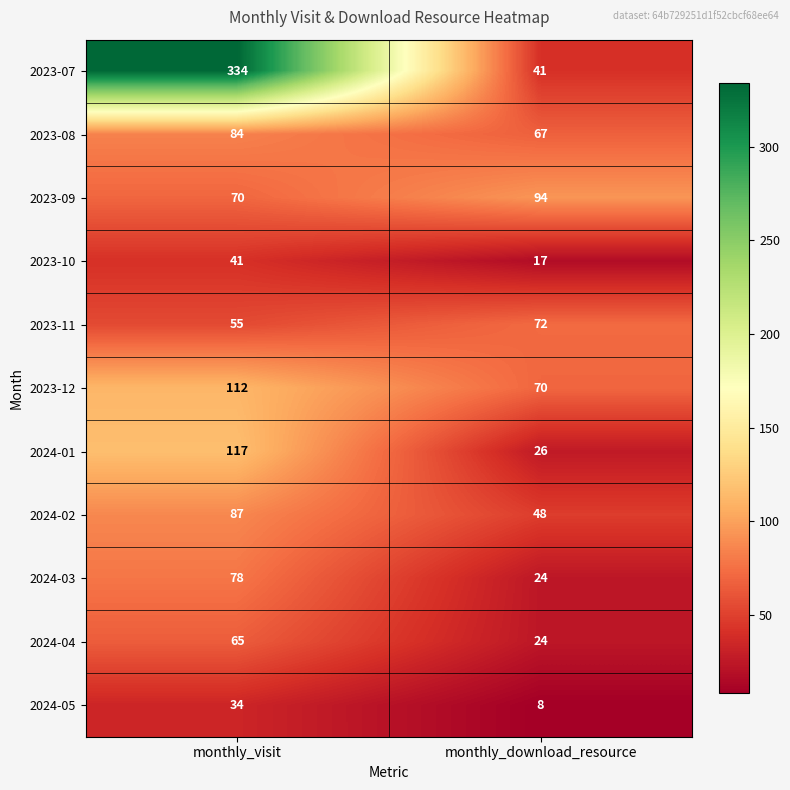

At how many categories does at least one series exceed 53?

2